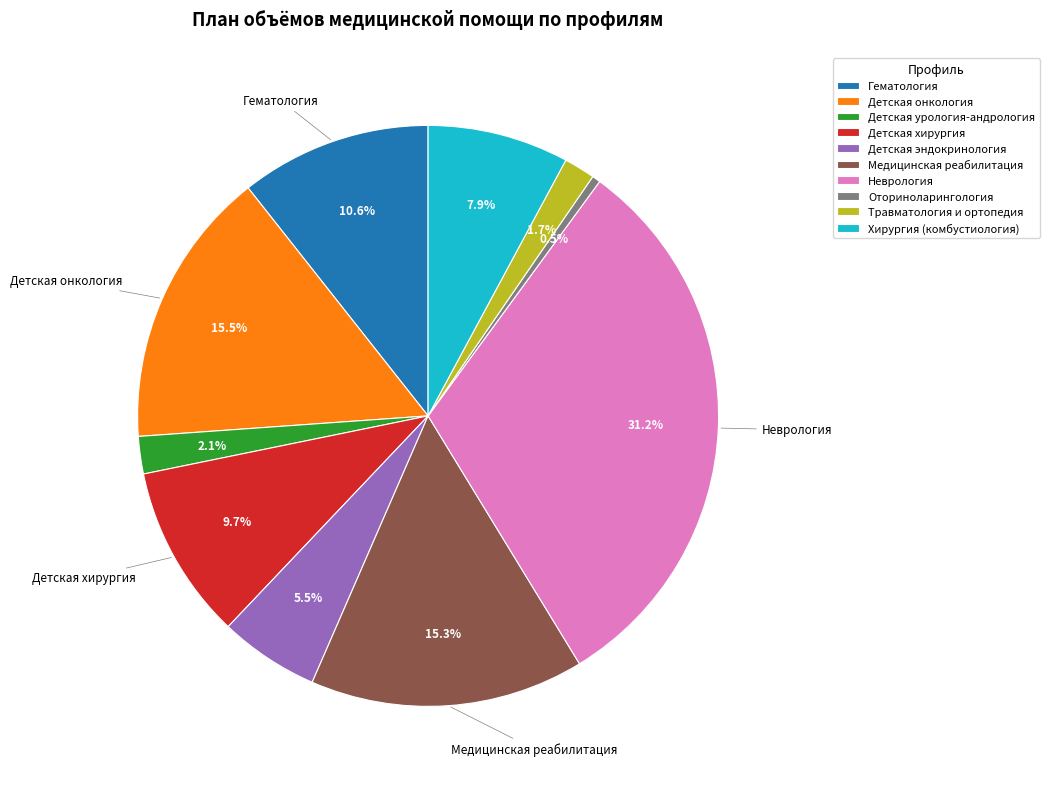

Which category has the biggest portion of the pie?

Неврология